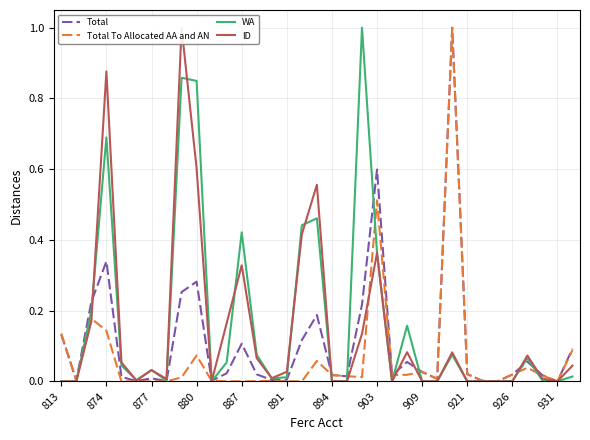

At which category does the chart reach its peak across all series?

26